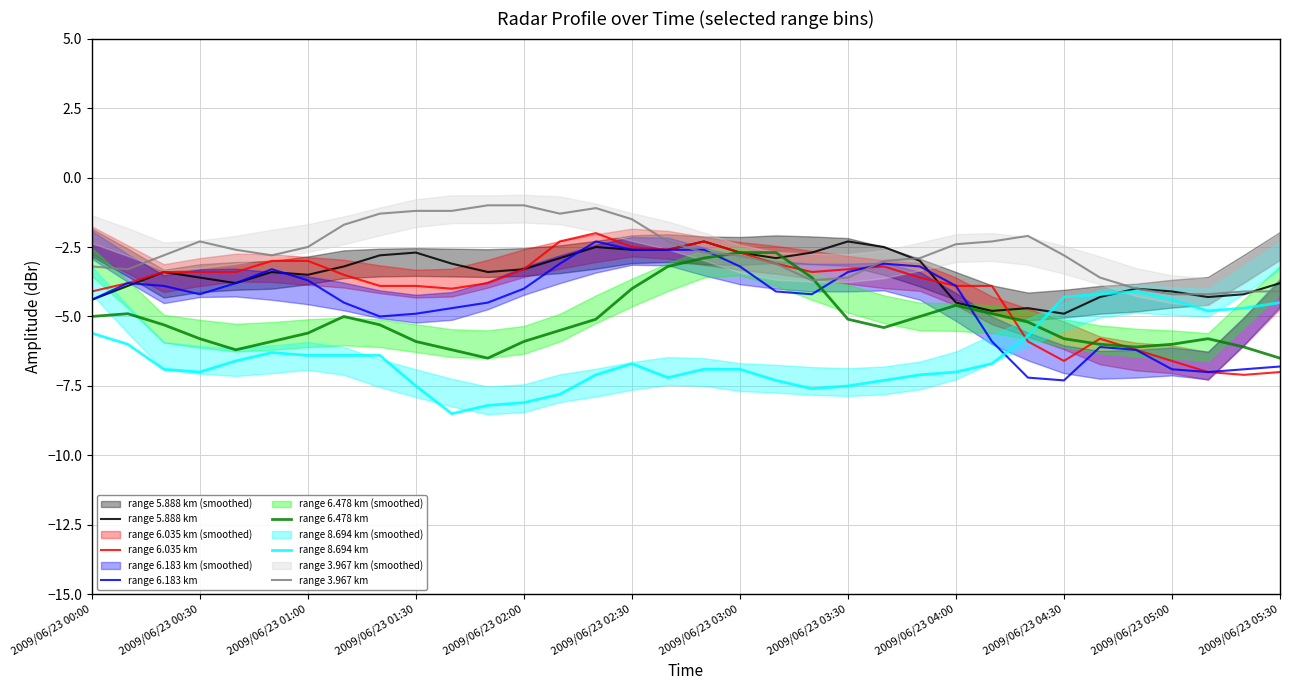

What are all the series names shown in the legend?

range 5.888 km, range 6.035 km, range 6.183 km, range 6.478 km, range 8.694 km, range 3.967 km